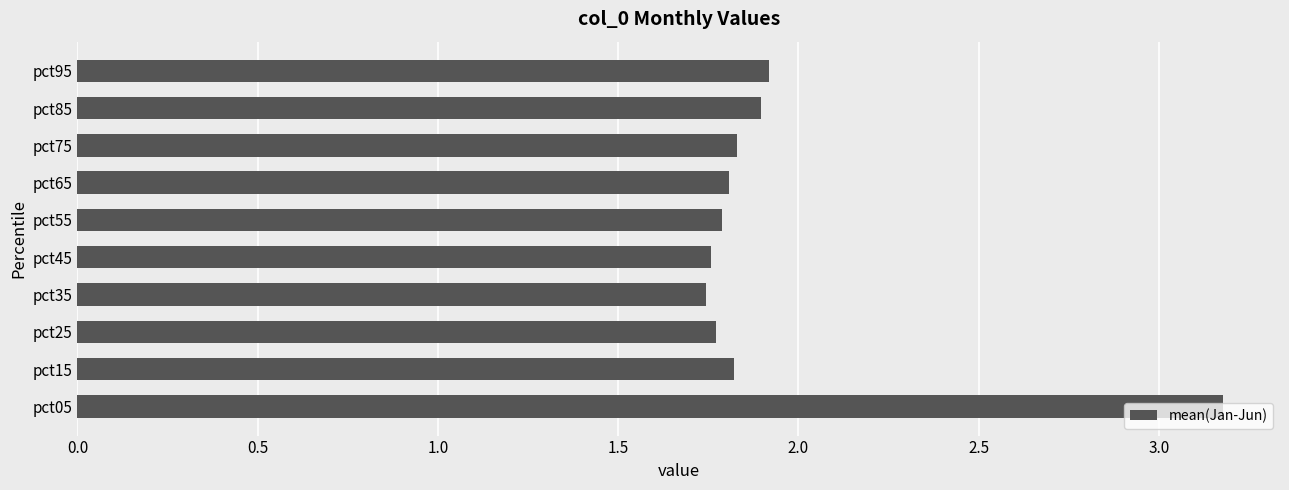

What is the sum of the values at pct05 and pct65?

5.0